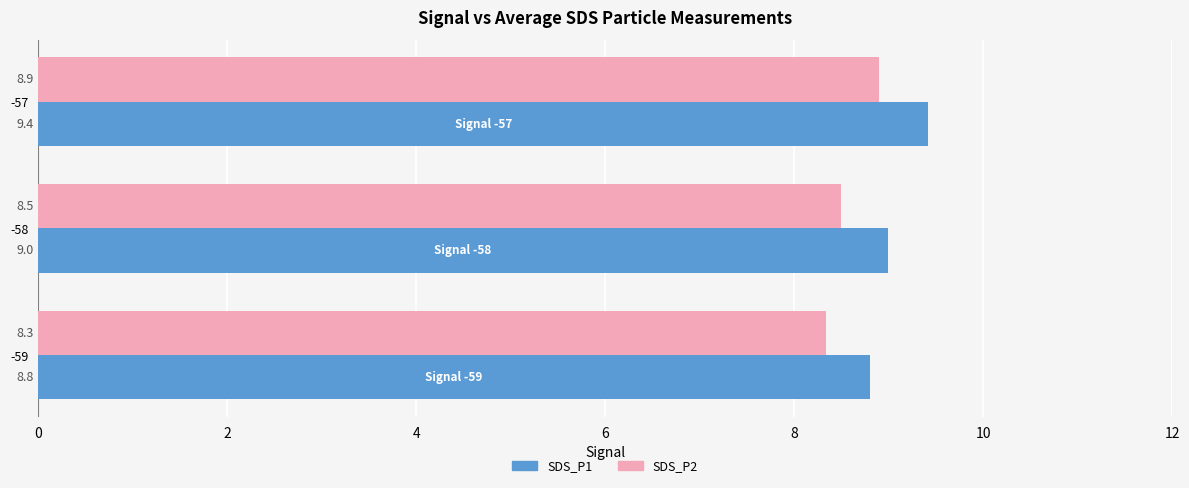

Read the SDS_P2 value at -58.

8.5